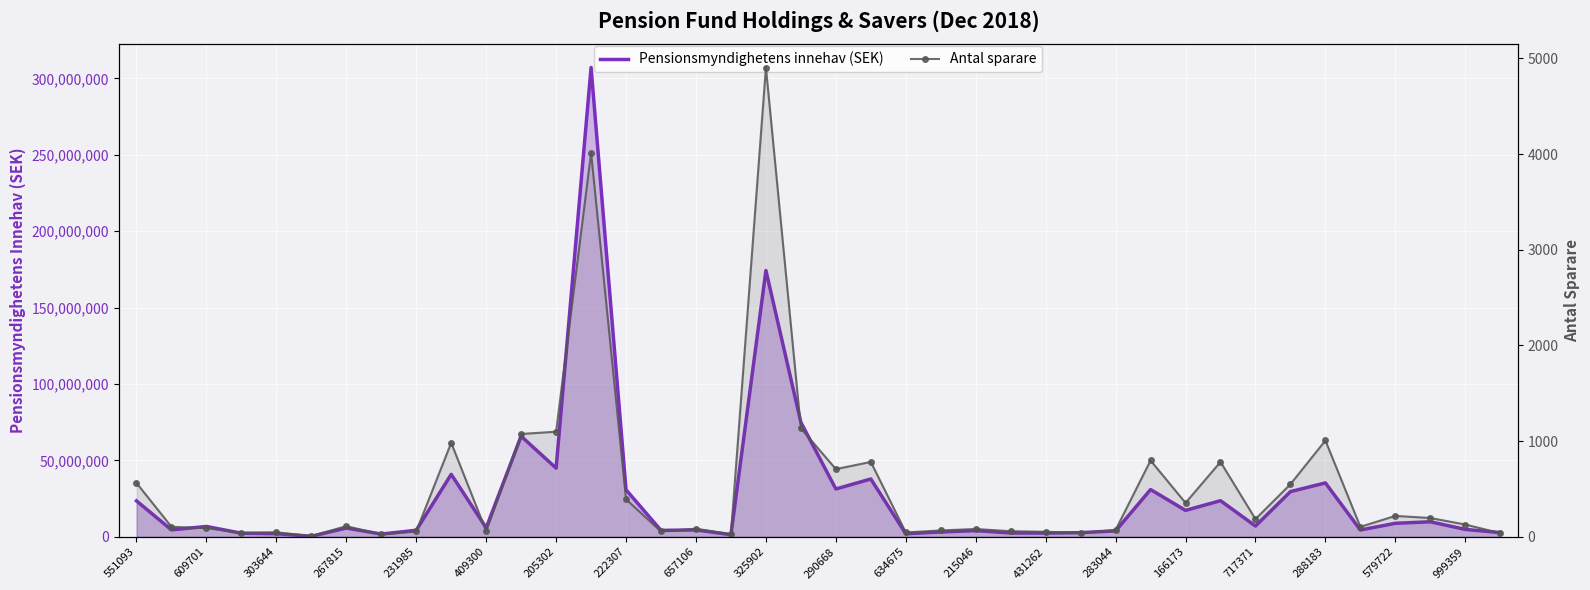

The value of Antal sparare at 231985 is 57. True or false?

True